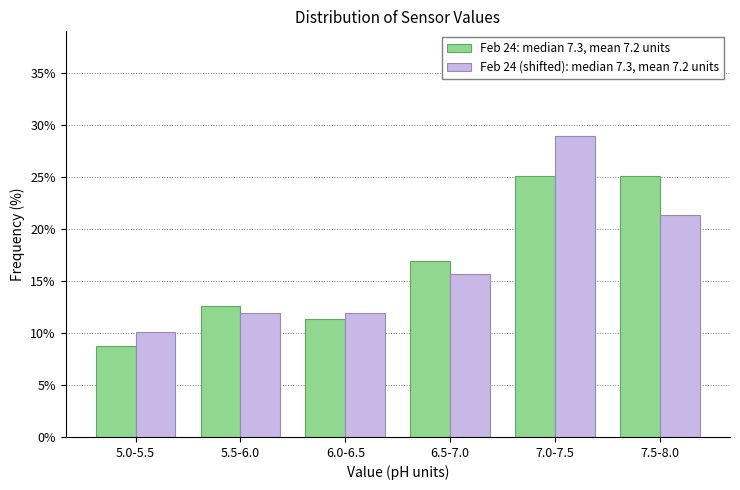

Reading left to right, what are all the values shown in this chart?

Feb 24: median 7.3, mean 7.2 units: 8.8	12.6	11.3	17.0	25.2	25.2
Feb 24 (shifted): median 7.3, mean 7.2 units: 10.1	11.9	11.9	15.7	28.9	21.4